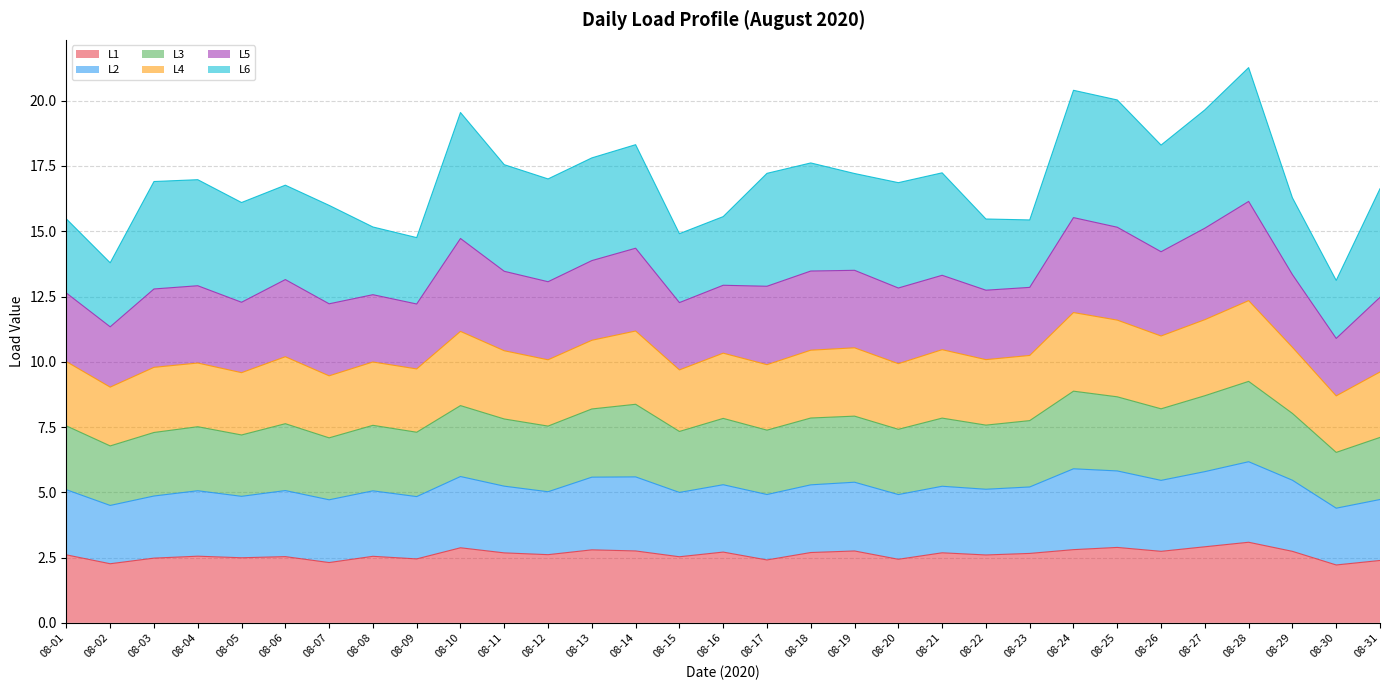

What is the difference between the maximum and second lowest values in the L1 series?

0.8